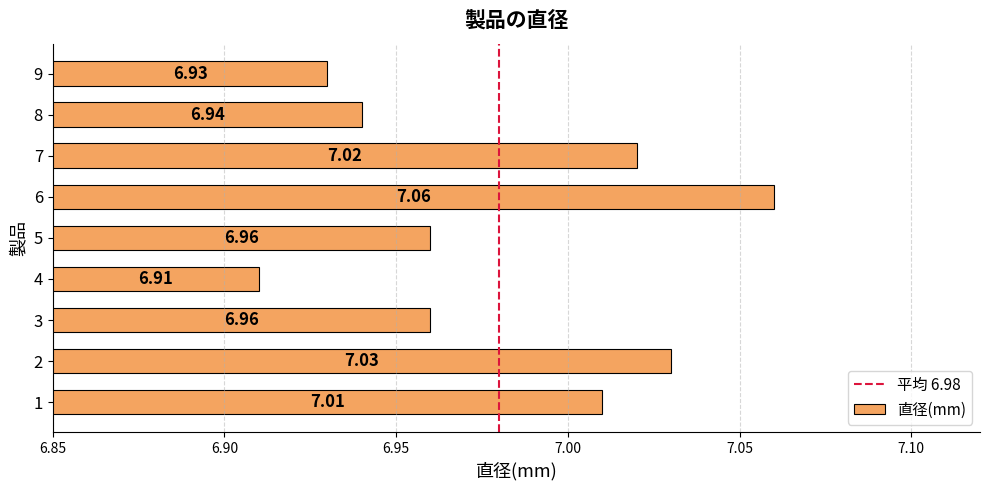

Approximately how many times larger is the value at 1 compared to 3?

1.0